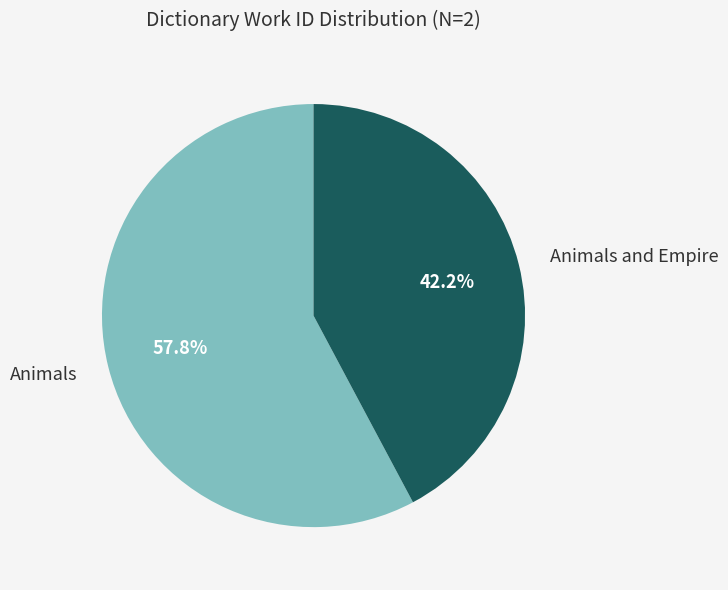

Is there a majority slice in this chart?

Yes